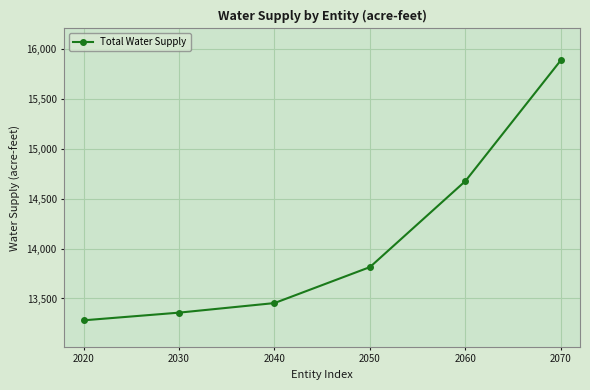

Does the chart display data point markers on the line(s)?

Yes